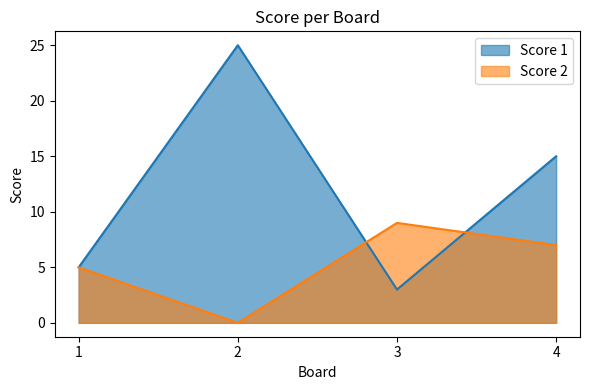

Reading right to left, list all the values displayed in this chart.

Score 1: 15	3	25	5
Score 2: 7	9	0	5